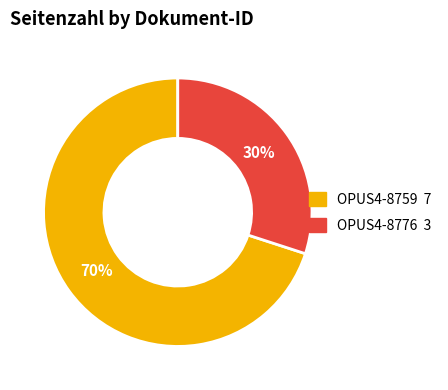

How many segments does this pie chart have?

2